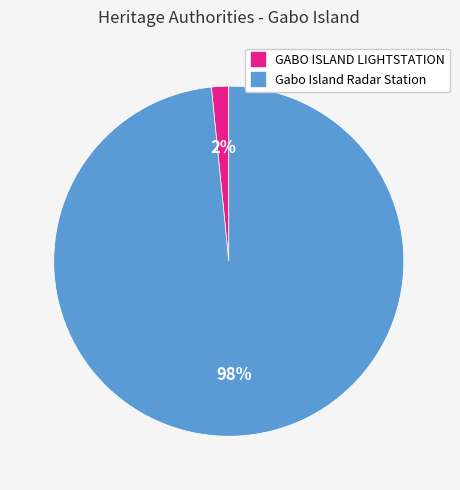

True or false: Gabo Island Radar Station accounts for 98% of the total.

True